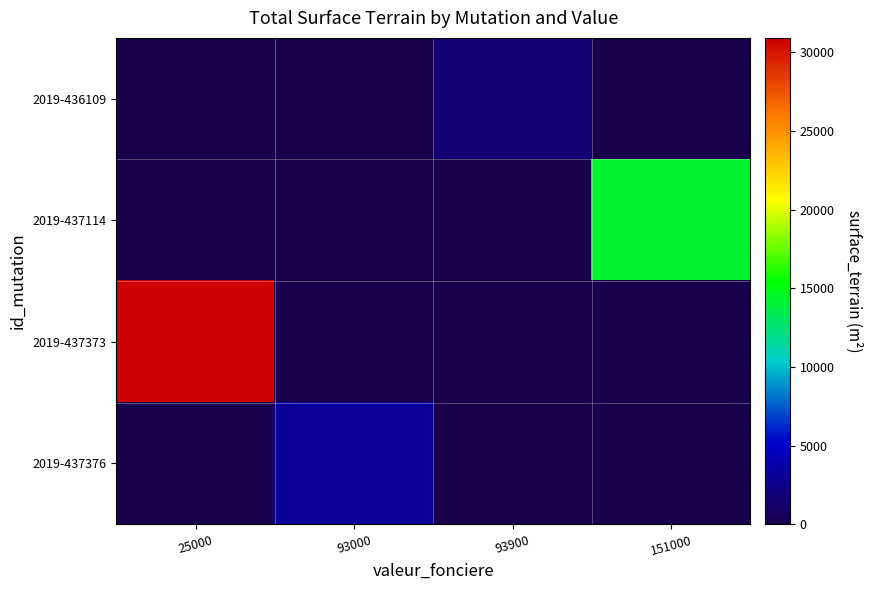

Reading right to left, extract all data points from this chart.

2019-436109: 151000=0	93900=1597	93000=0	25000=0
2019-437114: 151000=14319	93900=0	93000=0	25000=0
2019-437373: 151000=0	93900=0	93000=0	25000=30917
2019-437376: 151000=0	93900=0	93000=3086	25000=0